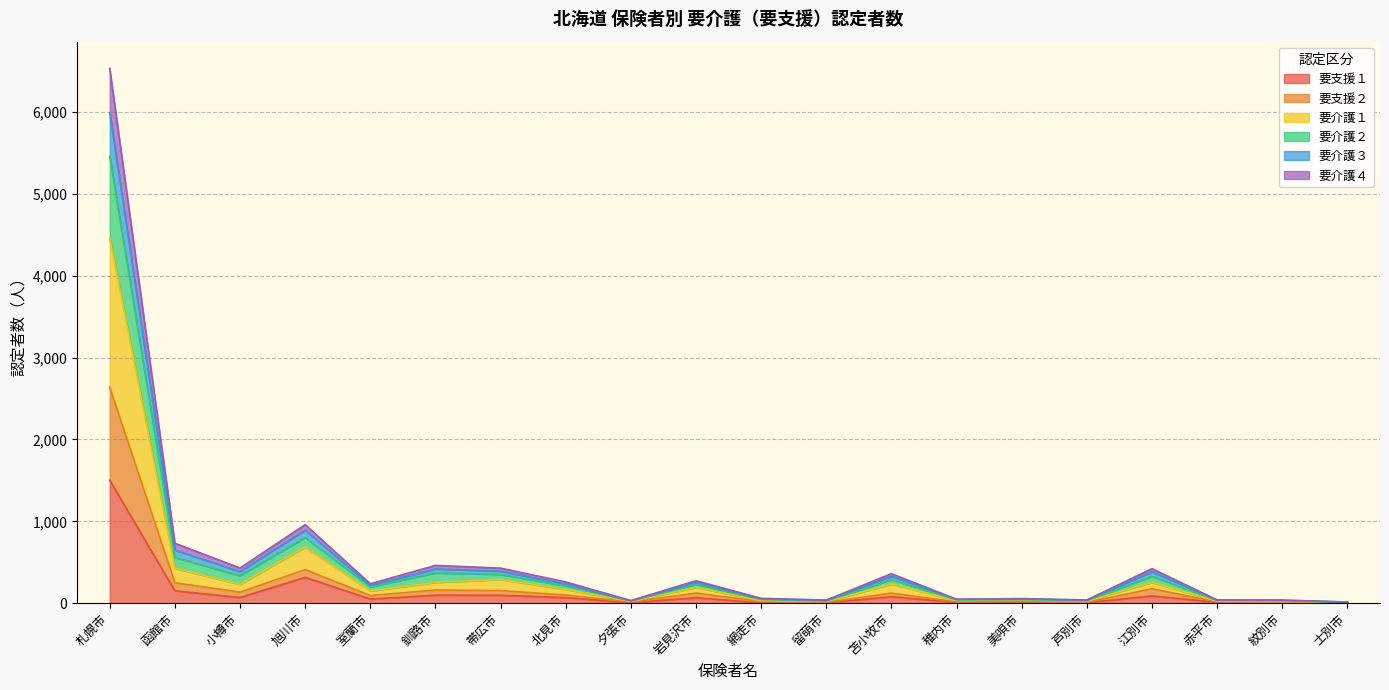

At which category is the sum across all series the highest?

札幌市